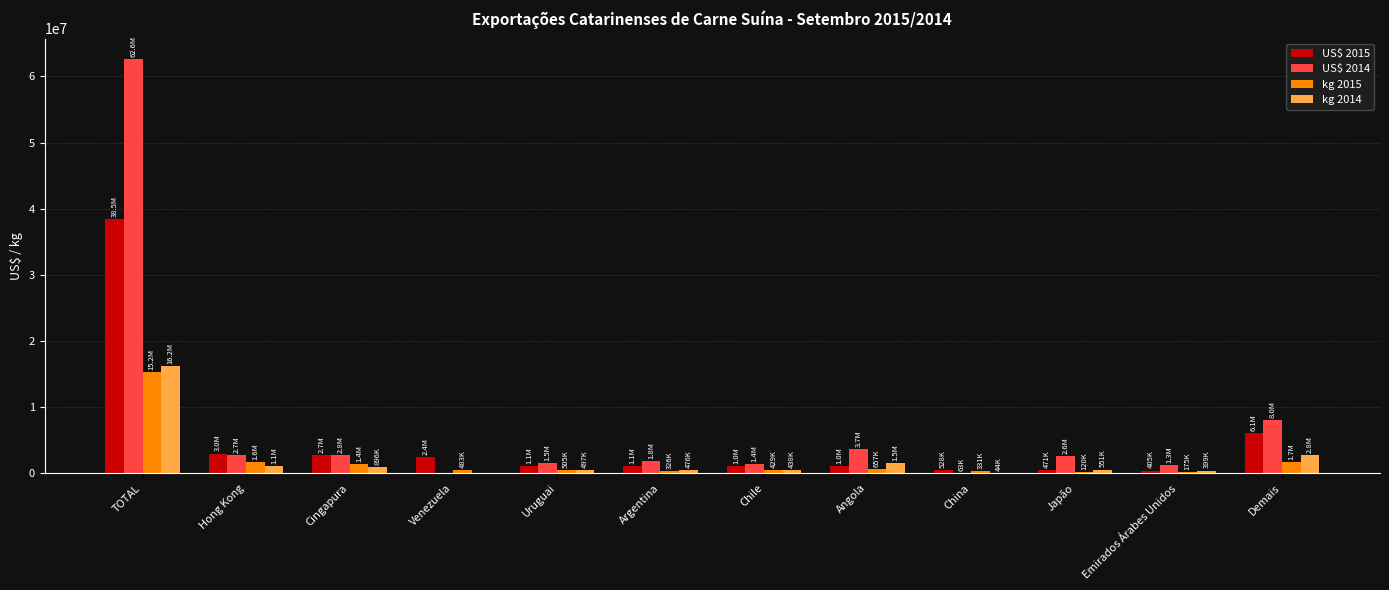

At which category is the sum across all series the highest?

TOTAL